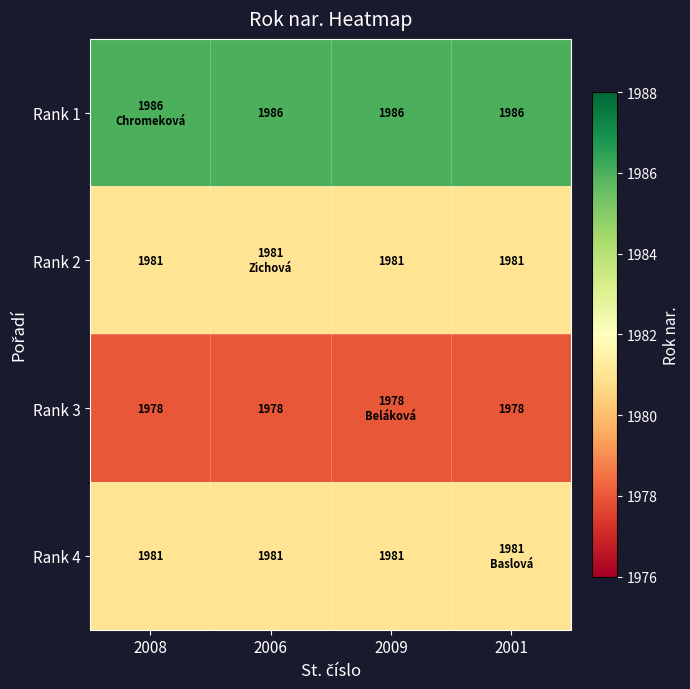

Is it true that Rank 4 equals 1981 at 2009?

True